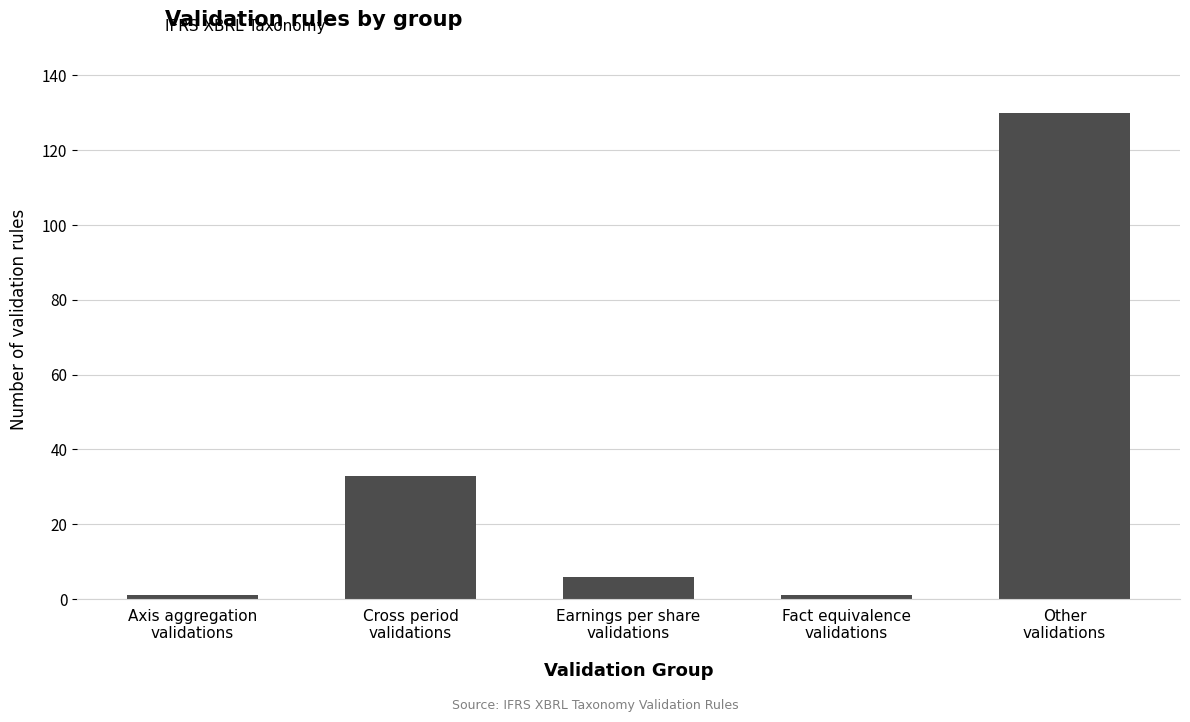

What is the sum of all values?

171